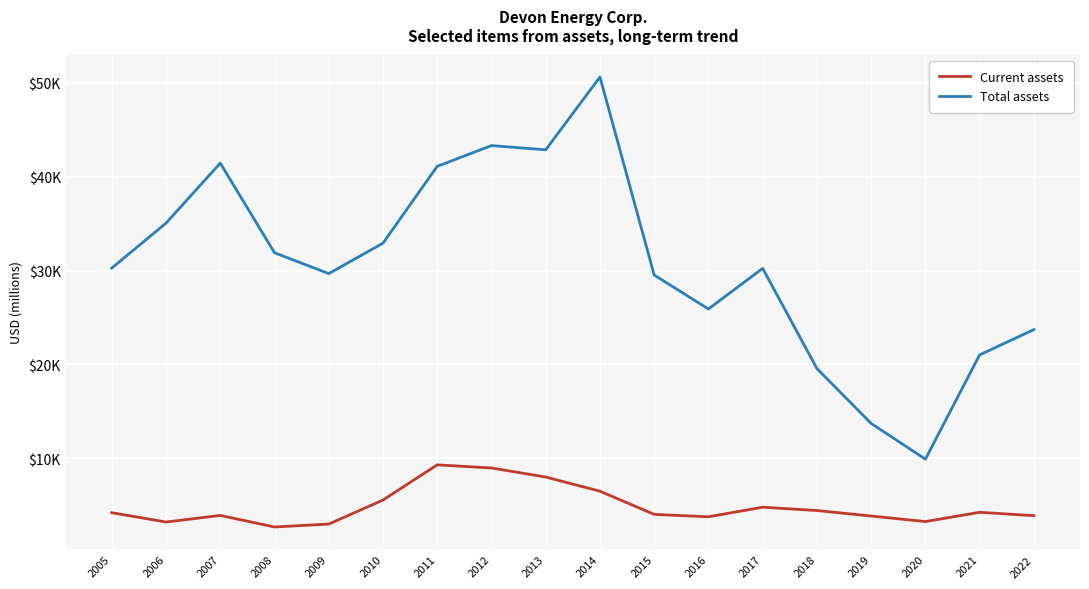

Is this an area chart (filled region under the line)?

No